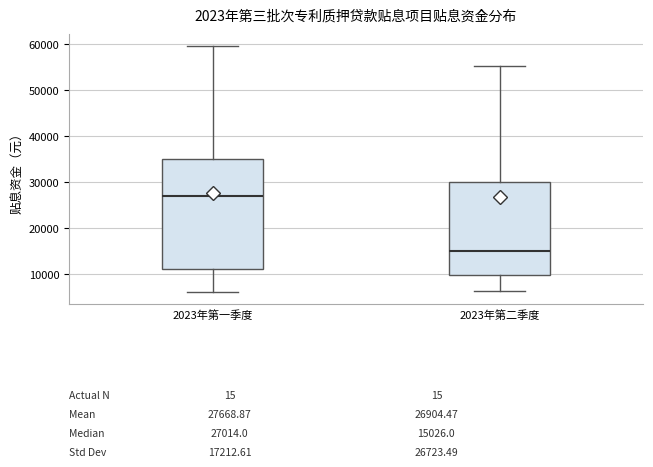

Which box has the lowest median line?

2023年第二季度